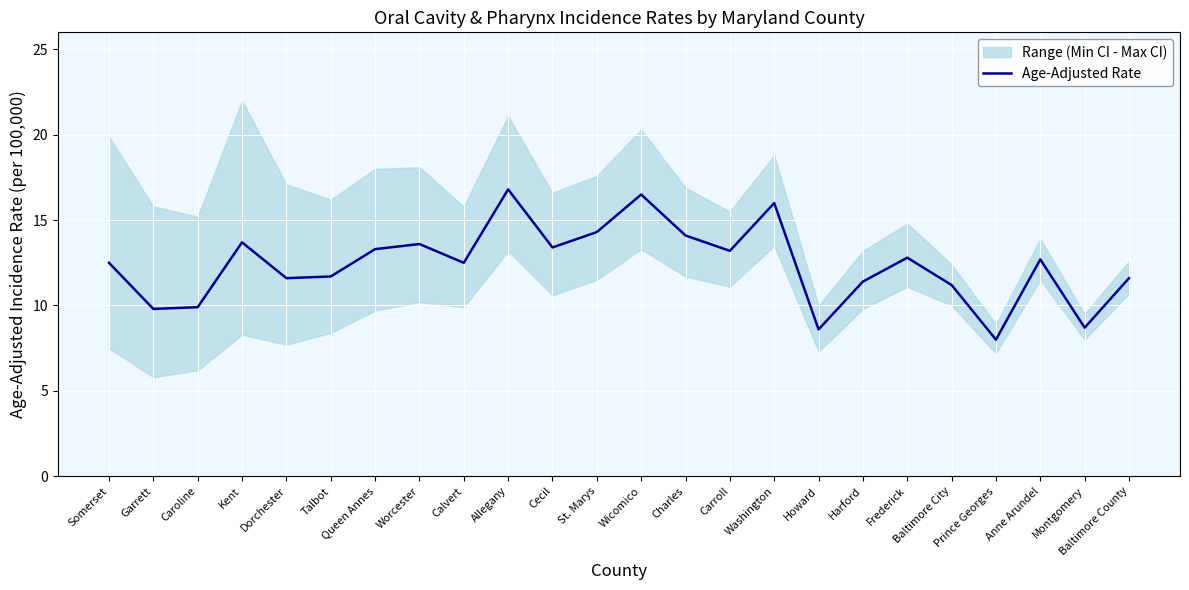

What is the difference between the second highest and second lowest values?

7.9